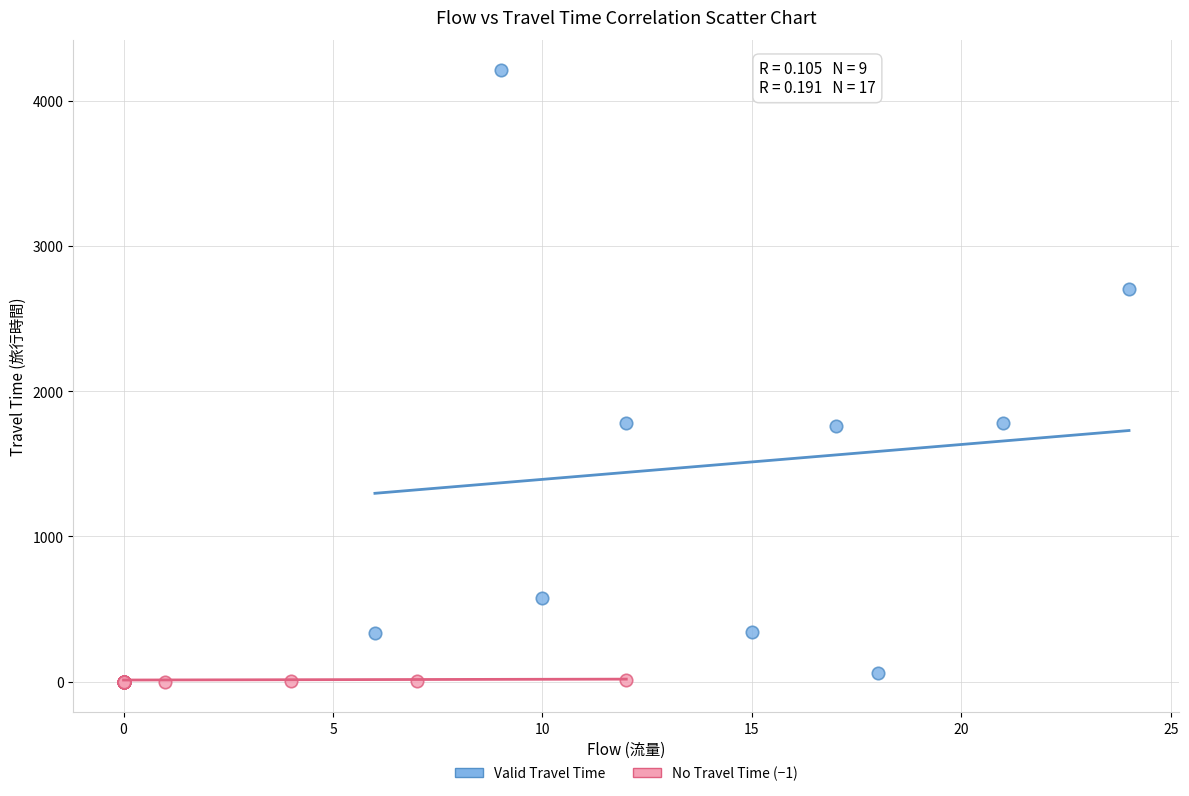

Which series reaches the minimum Y coordinate?

No Travel Time (−1)